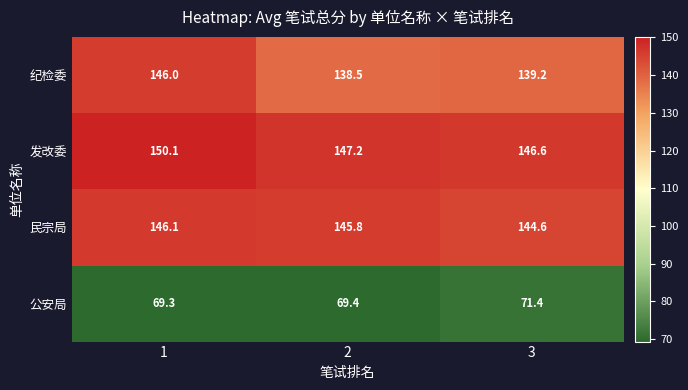

Reading right to left, extract all data points from this chart.

纪检委: 3=139.2	2=138.5	1=146.0
发改委: 3=146.6	2=147.2	1=150.1
民宗局: 3=144.6	2=145.8	1=146.1
公安局: 3=71.4	2=69.4	1=69.3